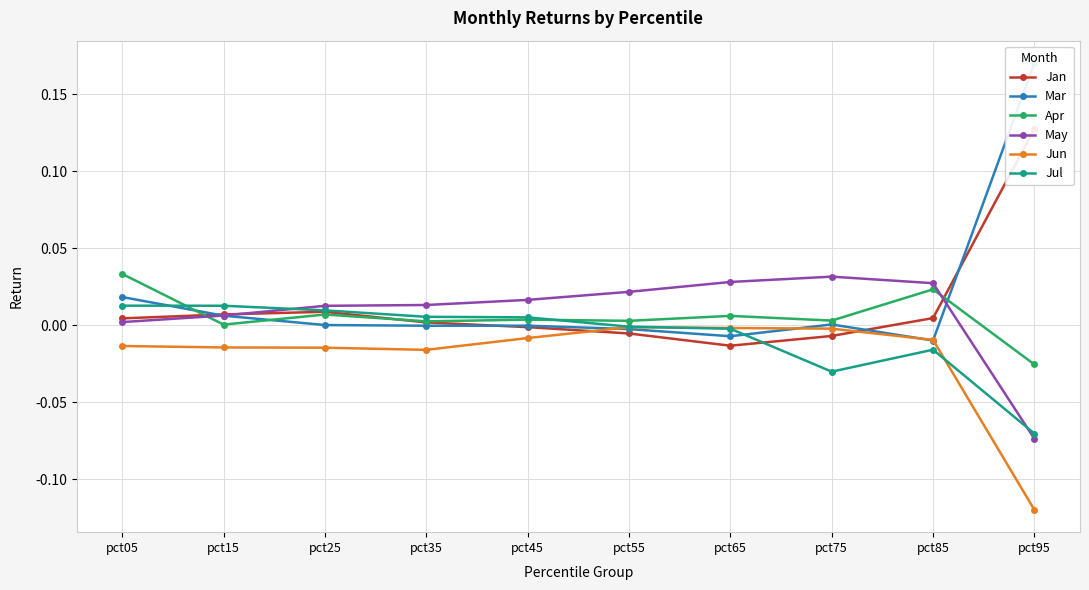

How many lines are shown in the chart?

6